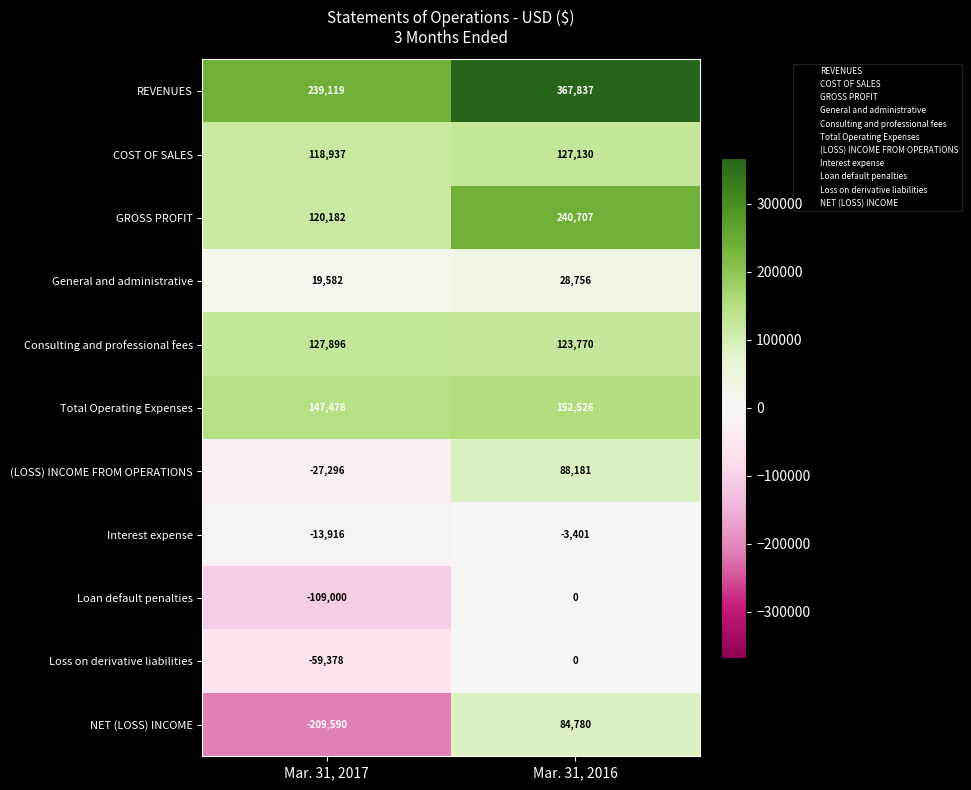

Rank the series at Mar. 31, 2017 from highest to lowest value.

REVENUES, Total Operating Expenses, Consulting and professional fees, GROSS PROFIT, COST OF SALES, General and administrative, Interest expense, (LOSS) INCOME FROM OPERATIONS, Loss on derivative liabilities, Loan default penalties, NET (LOSS) INCOME